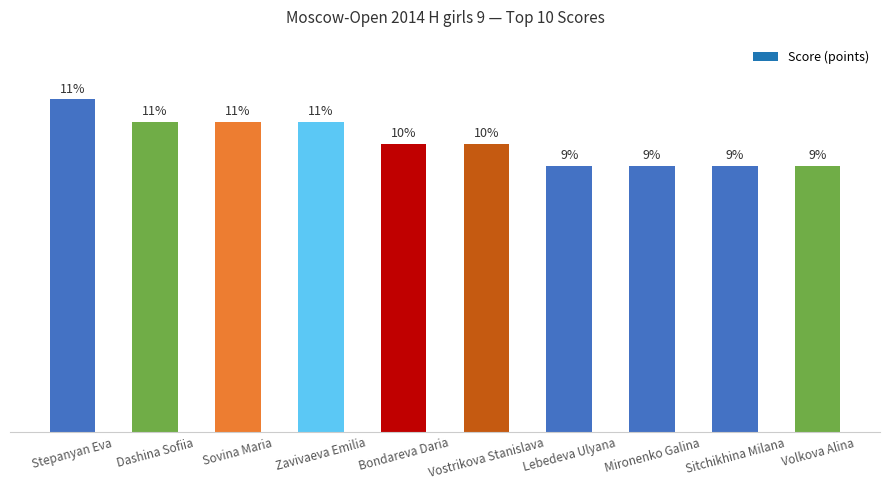

Does the chart contain stacked bars?

No